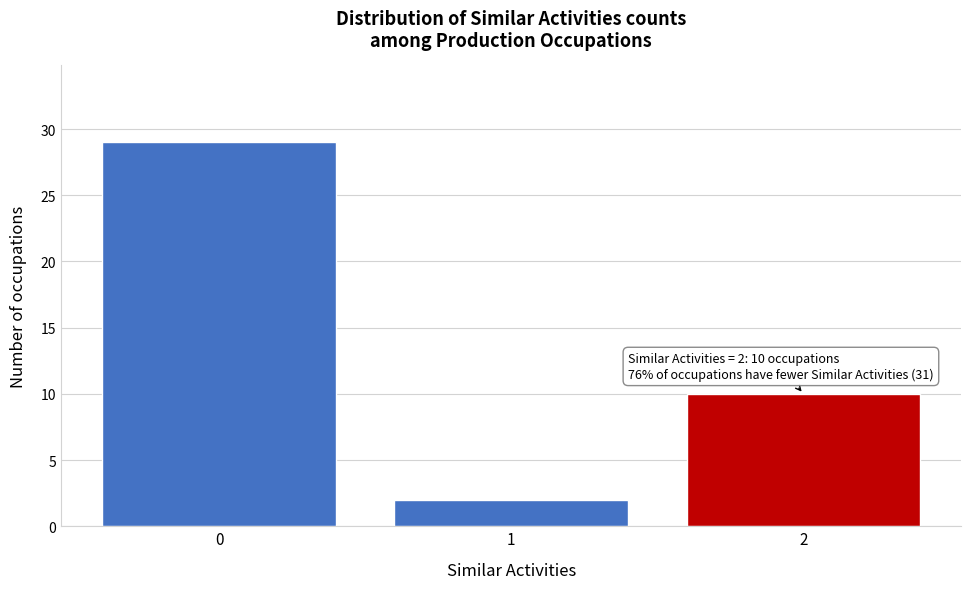

Reading right to left, list all the values displayed in this chart.

2=10	1=2	0=29